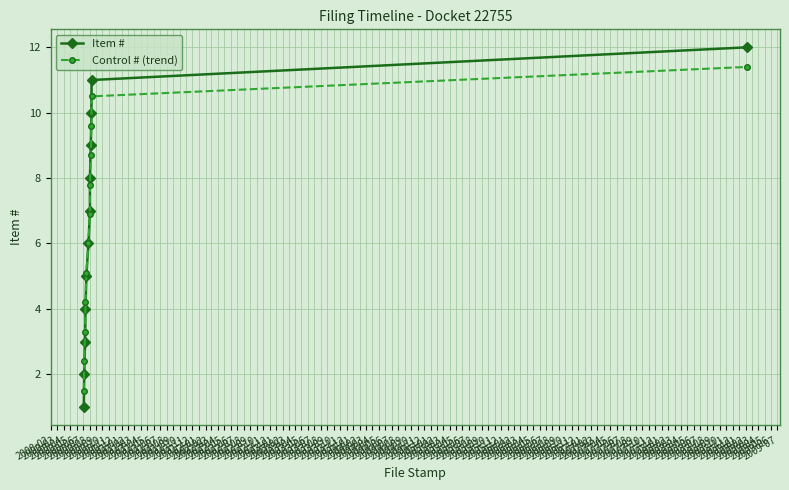

Read the Control # (trend) value at 2000-02.

1.5